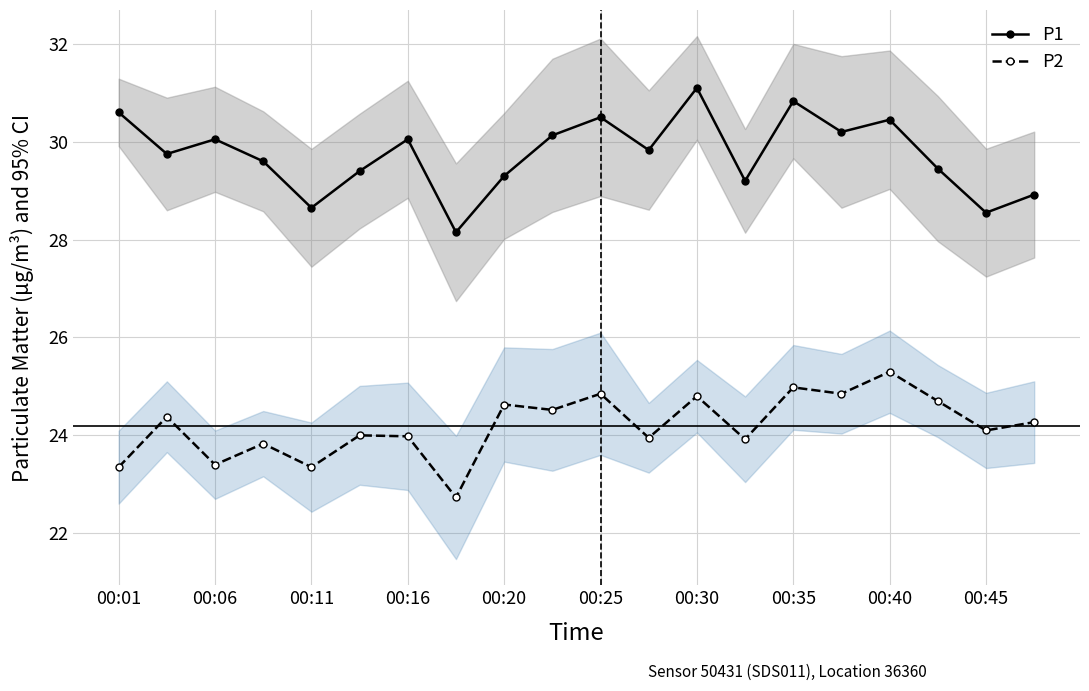

Where is P1 nearest to the value 29?

19